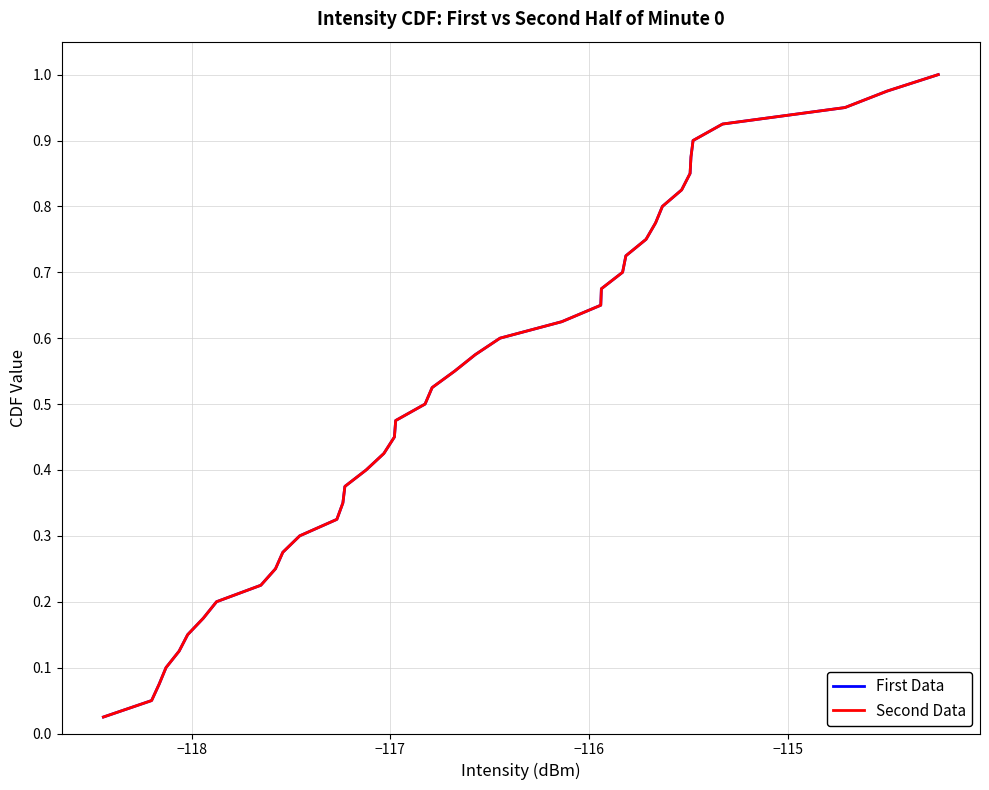

What is the sum of all Second Data values?

20.5